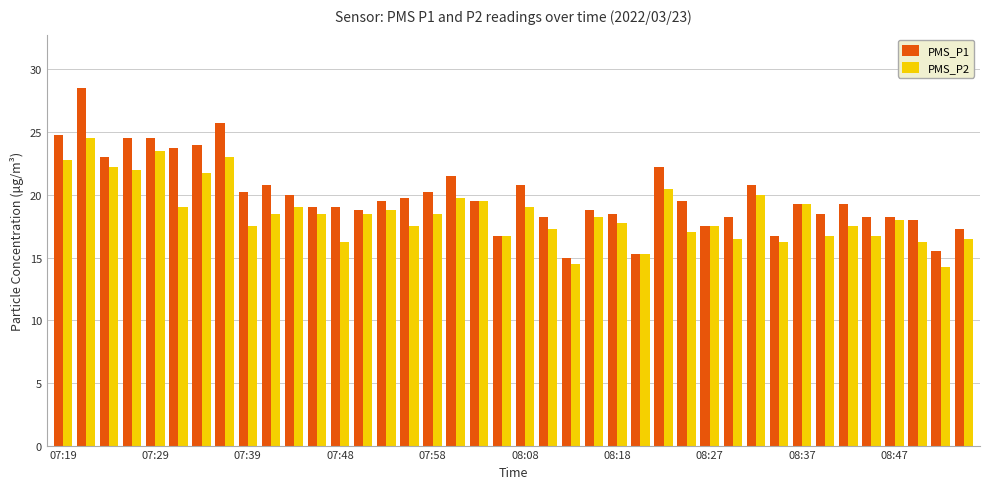

List the series in order of their overall mean, lowest first.

PMS_P2, PMS_P1